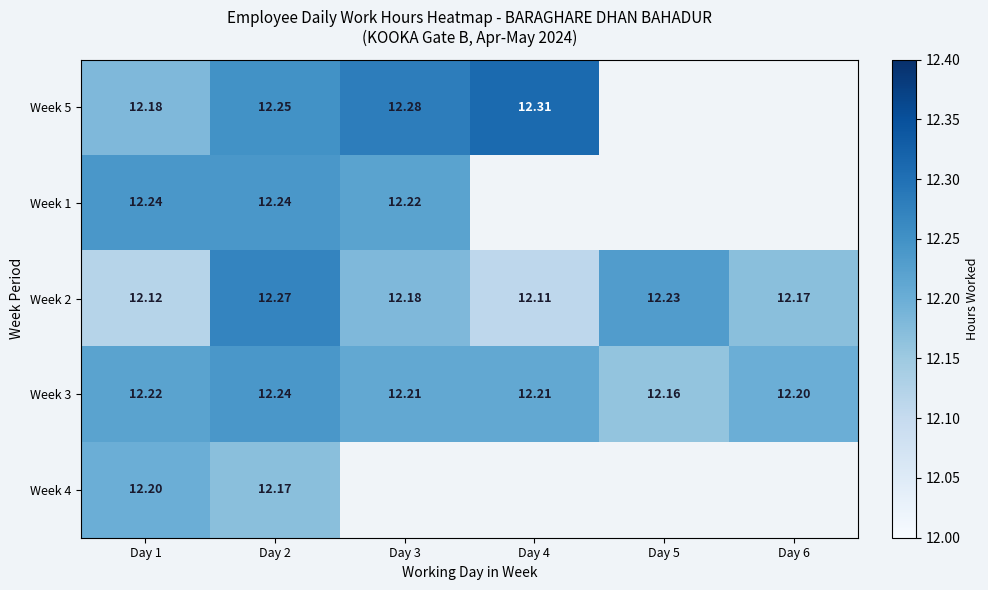

Is it true that Week 3 equals 3.4 at Day 6?

False